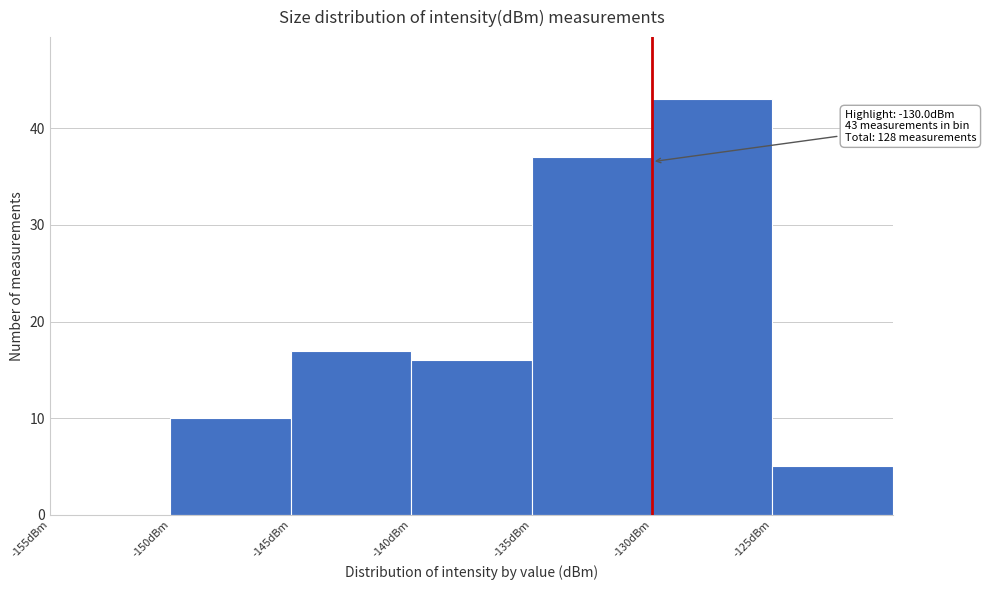

Which range on the x-axis has the tallest bar?

-130 to -125